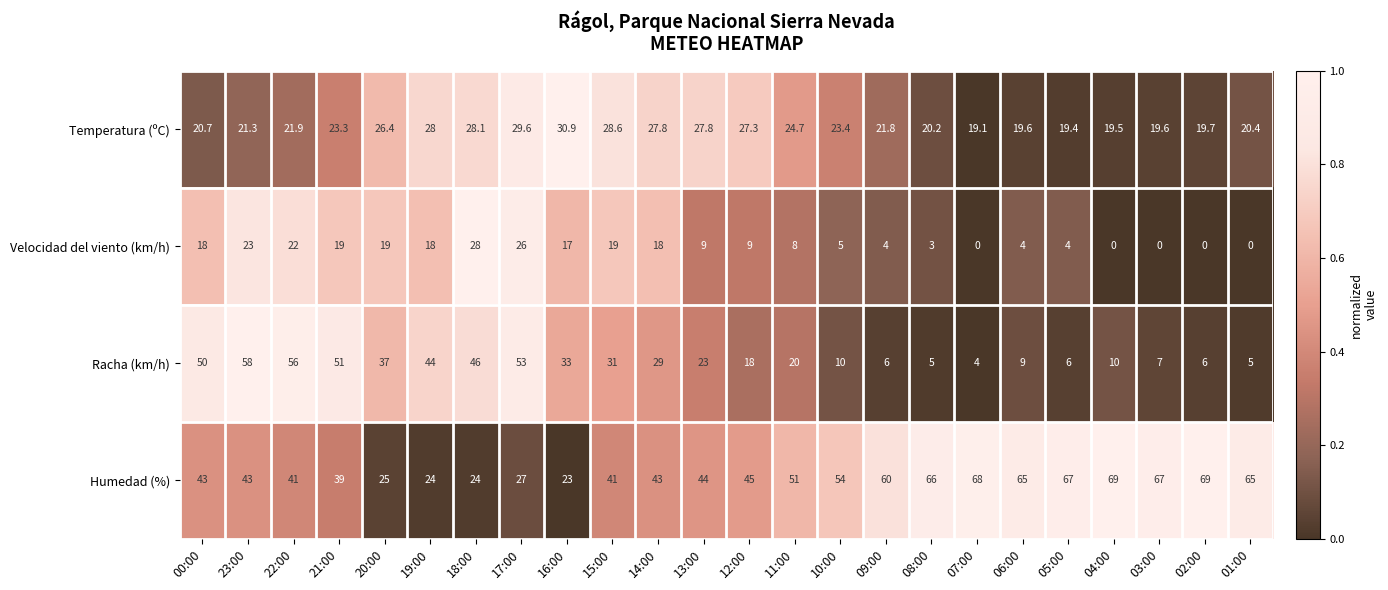

Which series has the largest total across all categories?

Humedad (%)